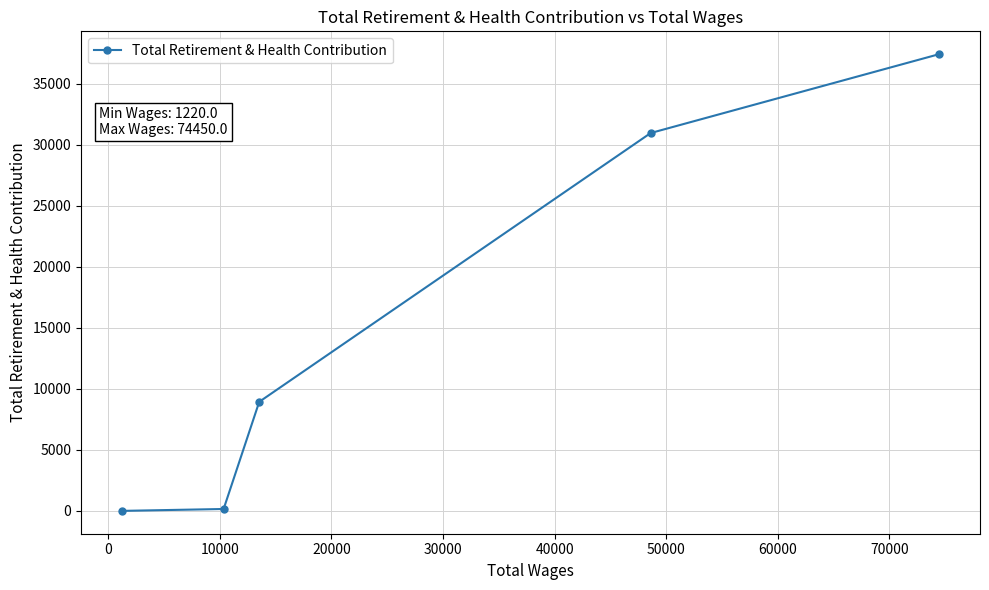

What is the maximum value shown in the chart?

37414